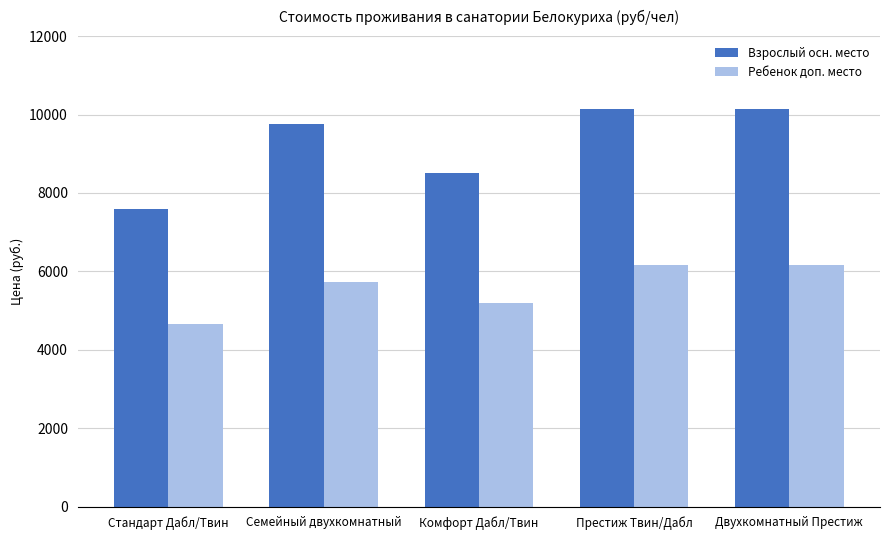

At Престиж Твин/Дабл, list the series in order from largest to smallest.

Взрослый осн. место, Ребенок доп. место